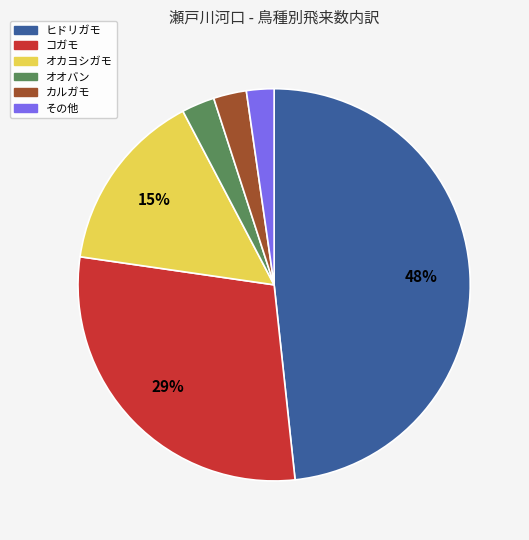

Is there a majority slice in this chart?

No